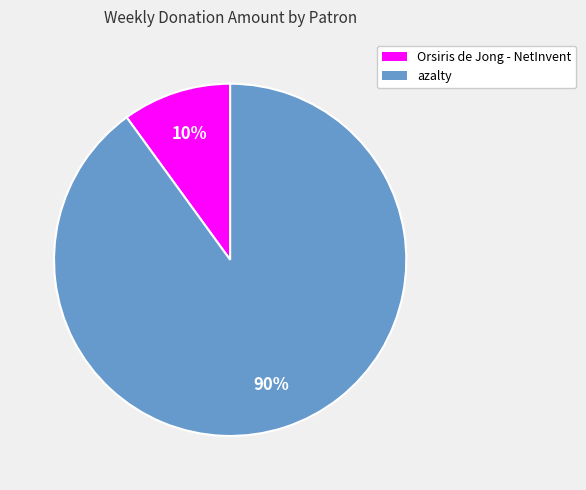

To the nearest percent, what is the difference between the largest and smallest slice percentages?

80%